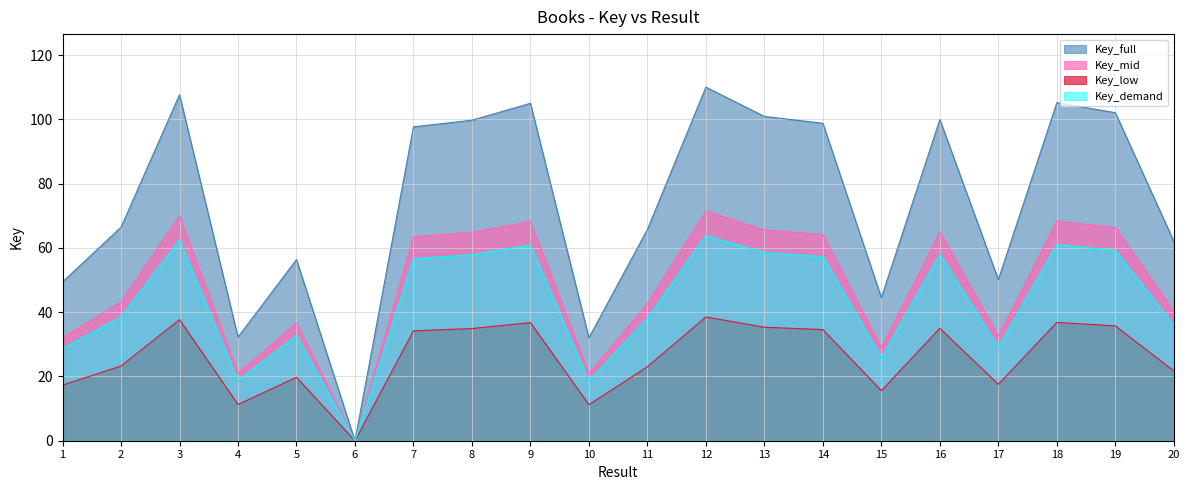

Where does the data first go above 56?

3